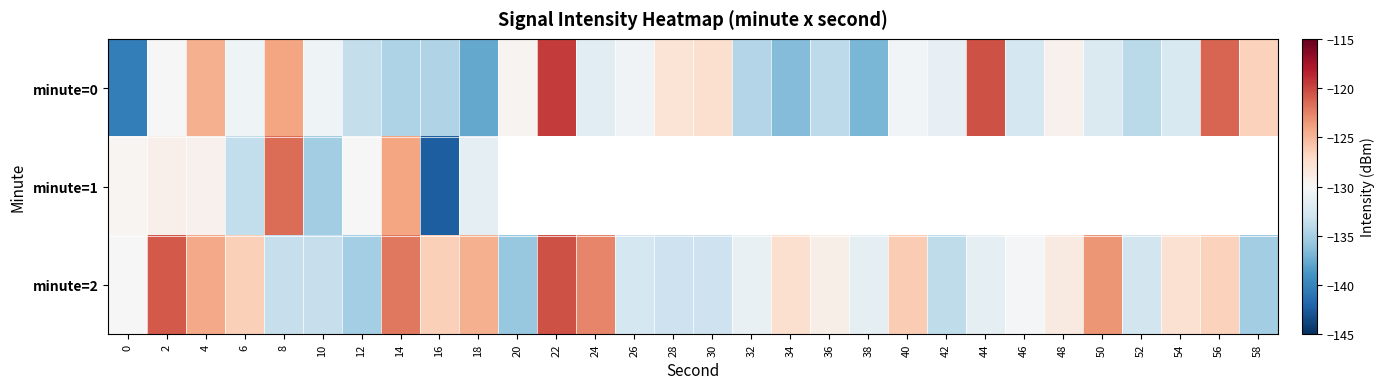

Which has a higher value, 8 or 30?

8